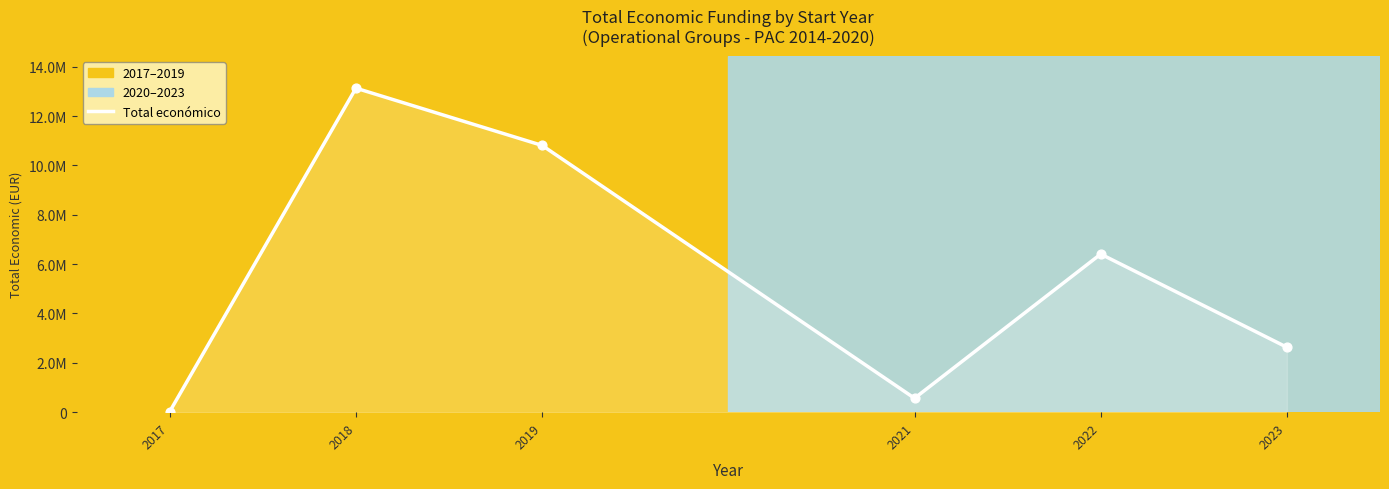

What is the change in value from 2018 to 2019?

-2321651